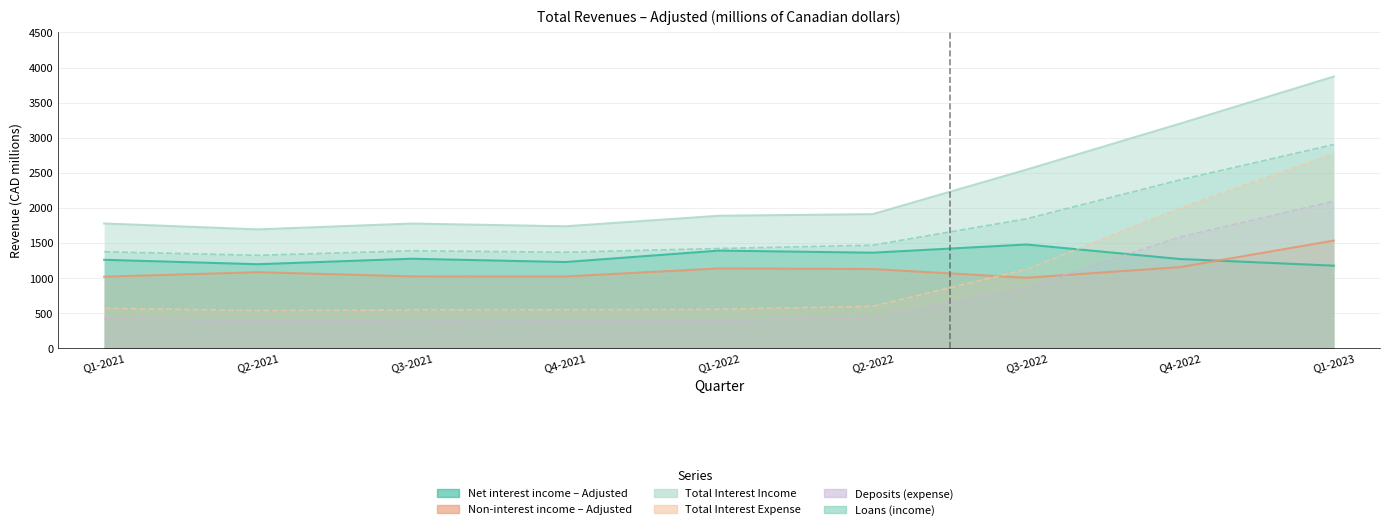

Is it true that Non-interest income – Adjusted equals 650 at Q3-2022?

False